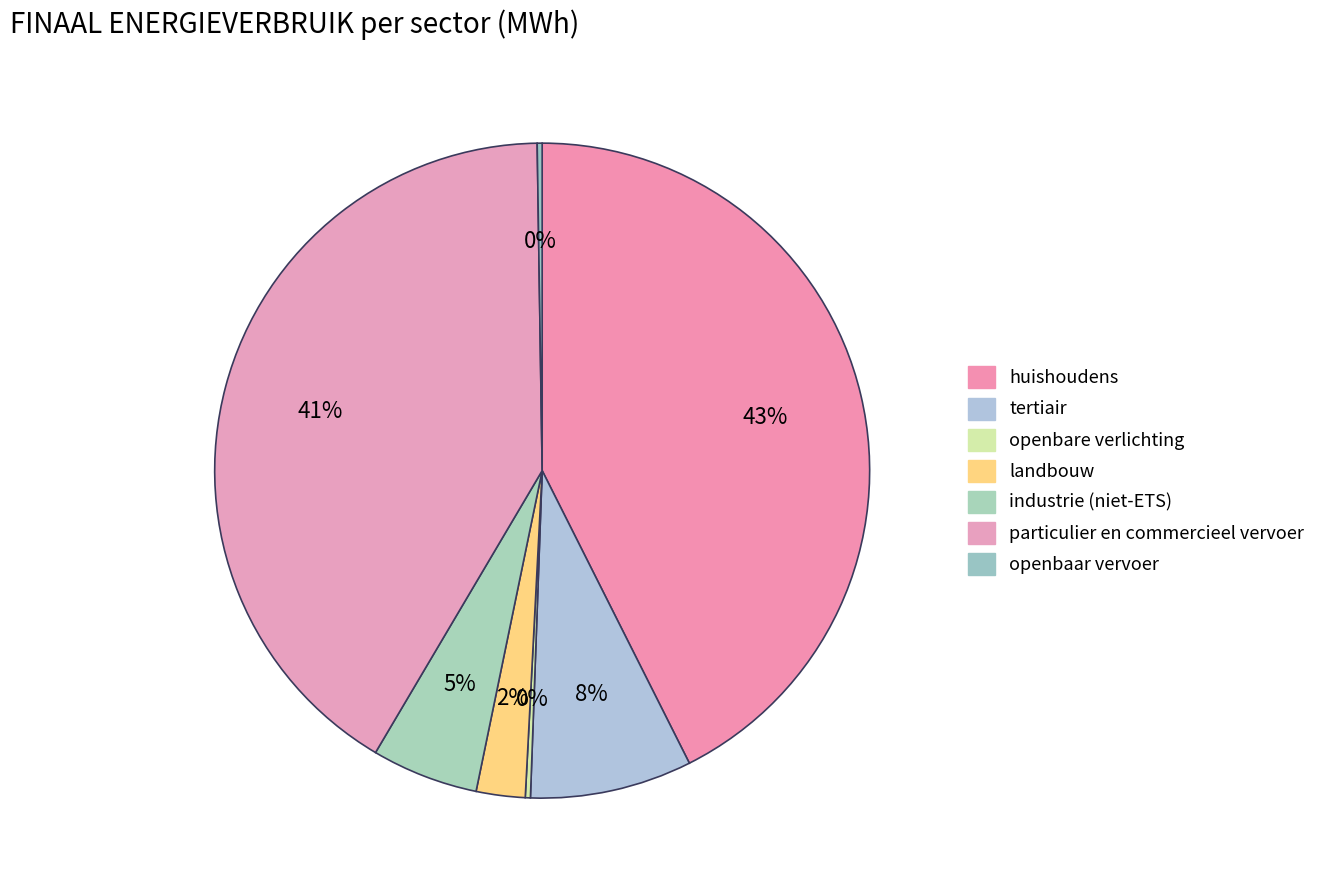

To the nearest percent, what is the difference between the largest and smallest slice percentages?

42%